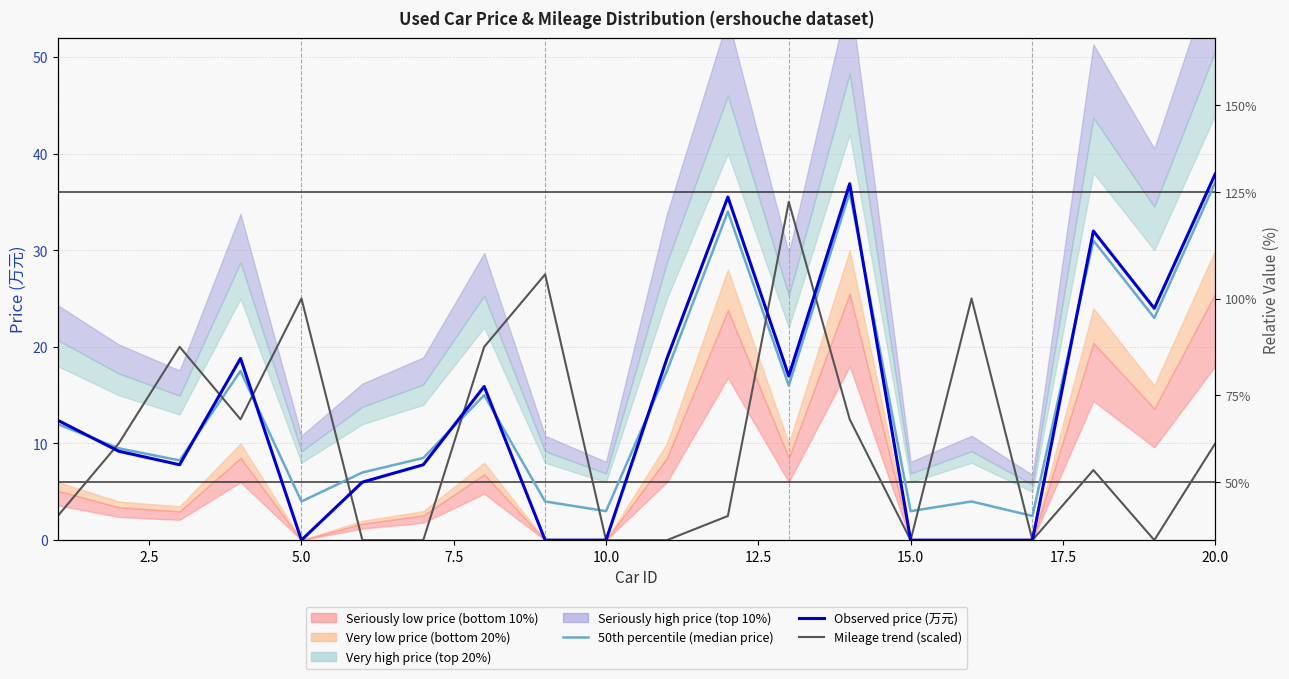

In Observed price (万元), how many points are lower than both neighbors (excluding endpoints)?

4